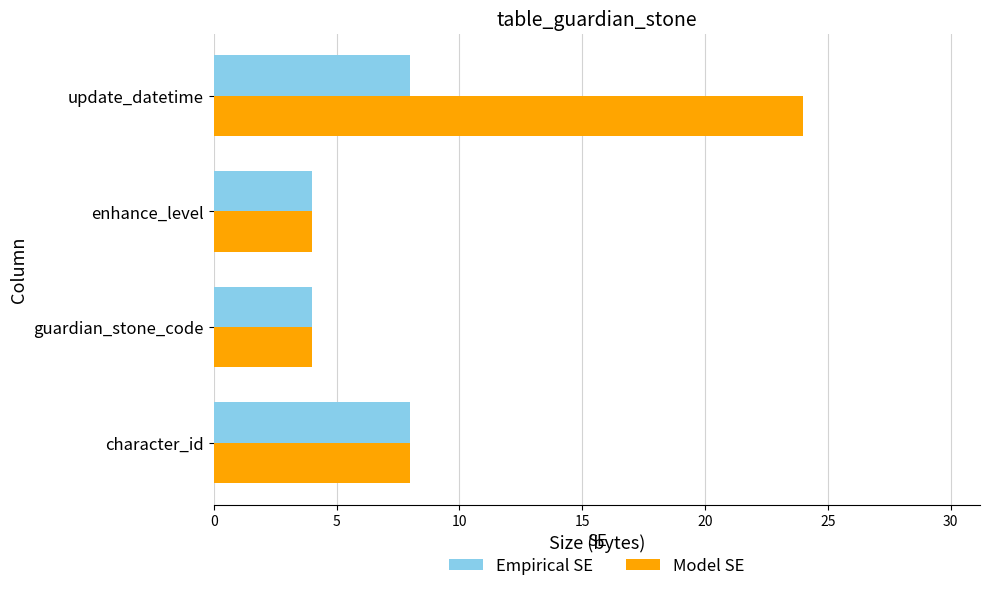

How many Model SE values are between 4 and 24?

4